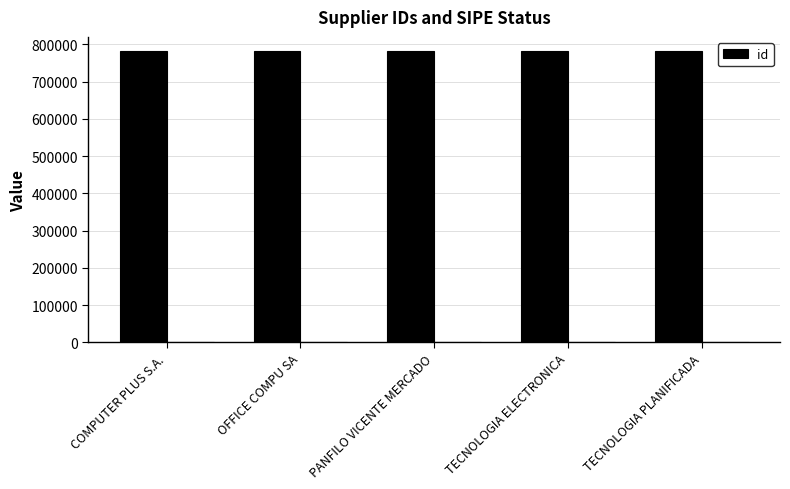

What position from the right is OFFICE COMPU SA?

4